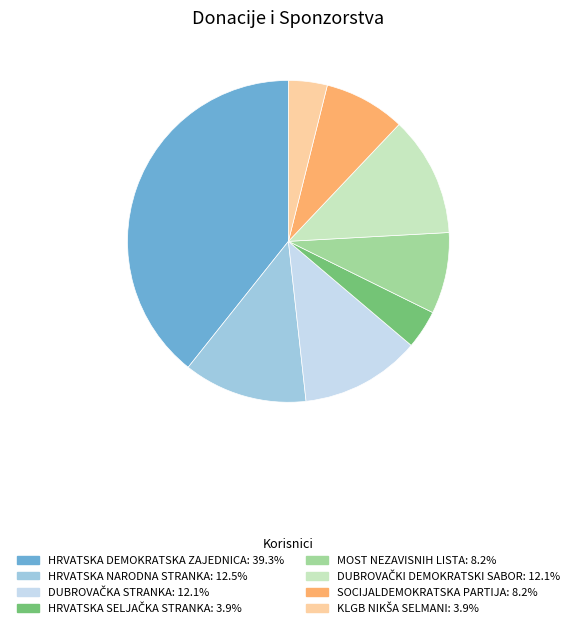

Approximately how many times larger is the value at MOST NEZAVISNIH LISTA compared to HRVATSKA DEMOKRATSKA ZAJEDNICA?

0.2